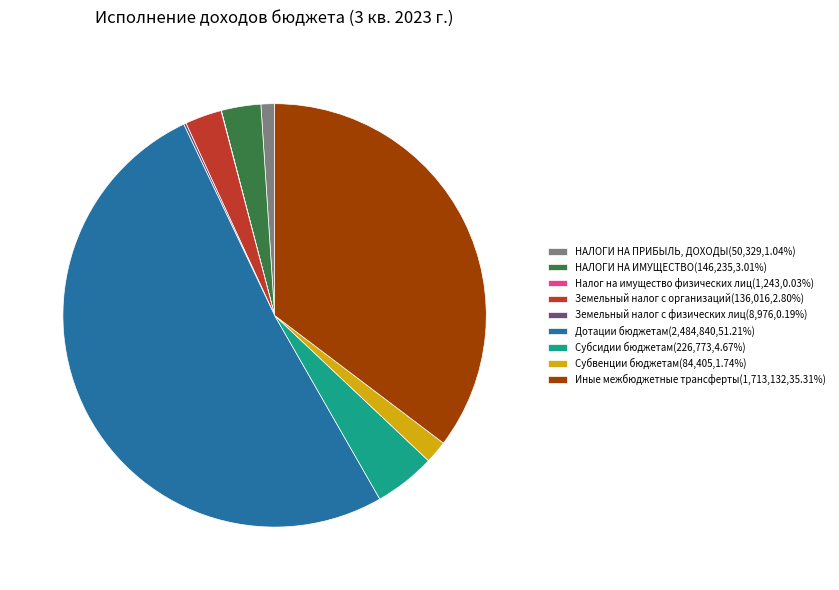

Do Субвенции бюджетам and Дотации бюджетам together represent more than half of the pie?

Yes